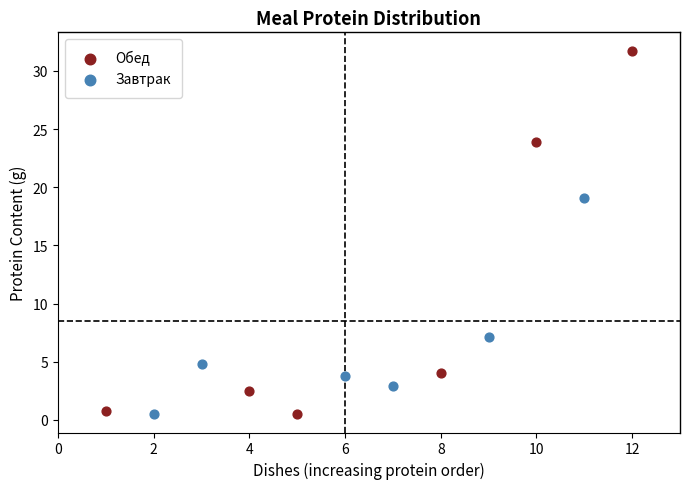

Which series contains the highest Y value?

Обед